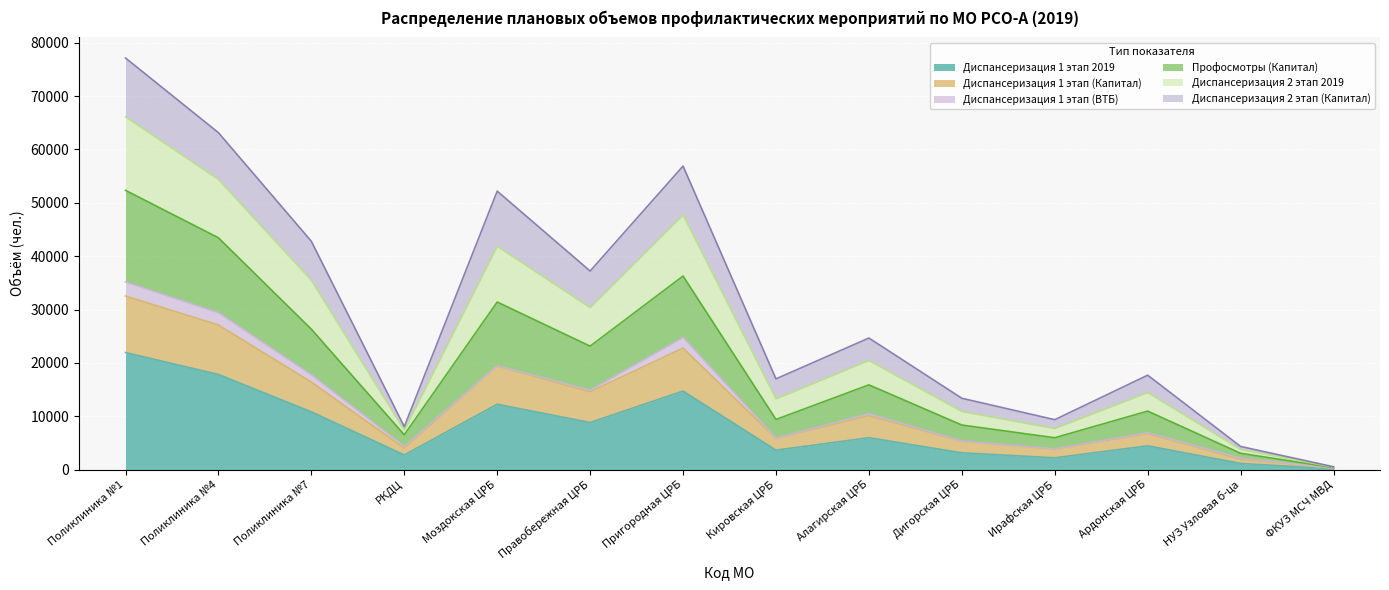

True or false: Диспансеризация 1 этап (Капитал) and Диспансеризация 1 этап 2019 cross at least once.

False